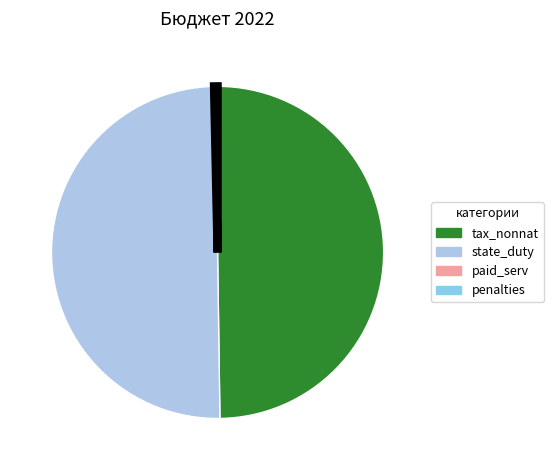

How many segments does this pie chart have?

4